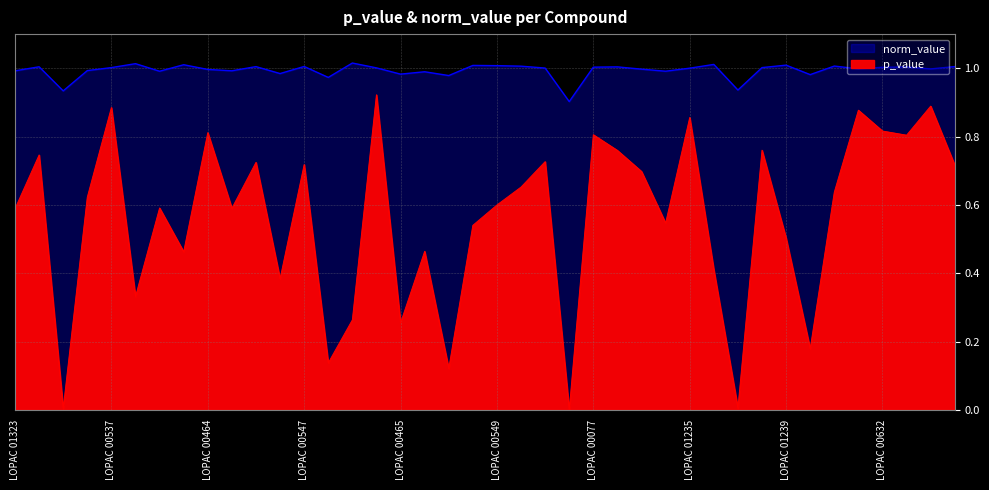

How many series are shown in this chart?

2